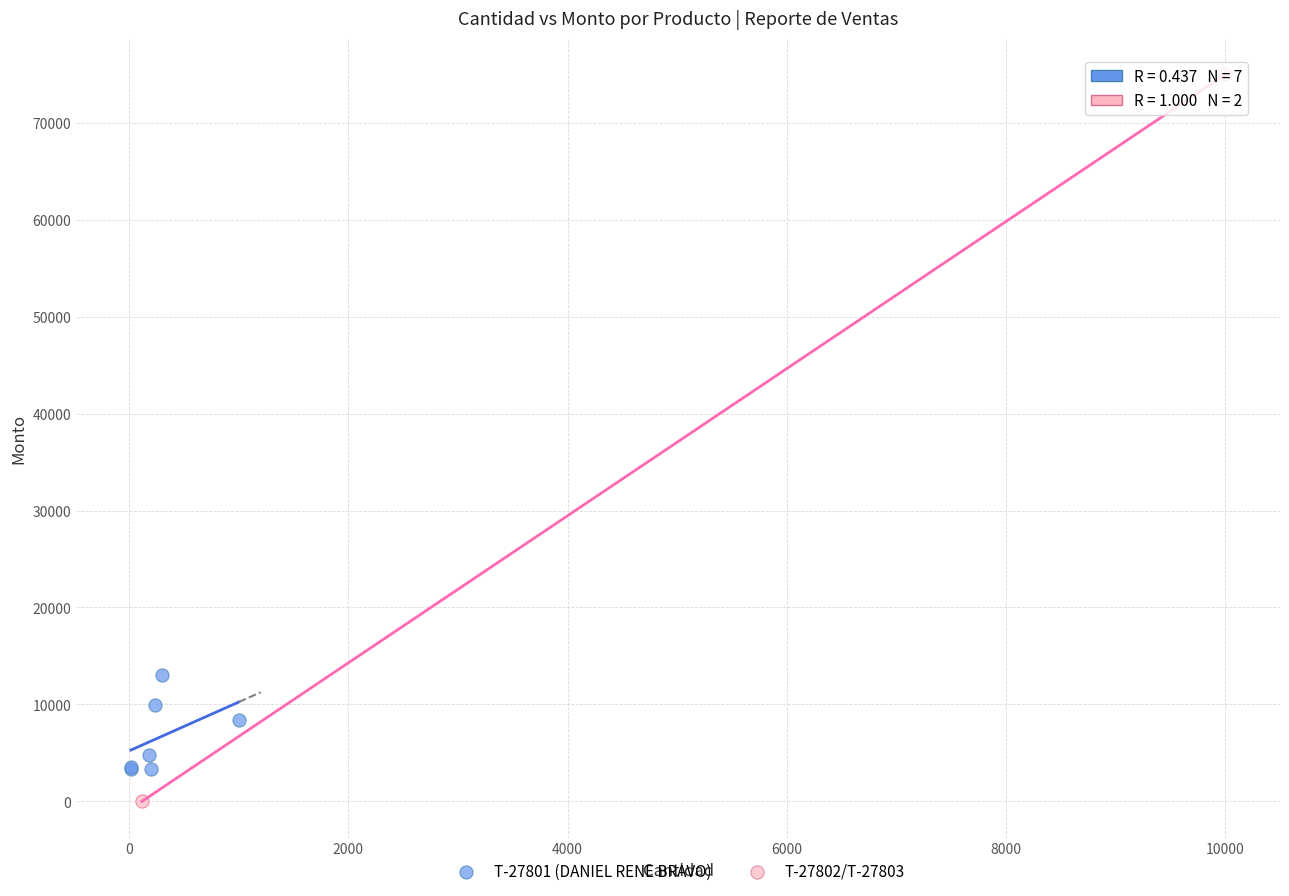

Which series contains the lowest Y value?

T-27802/T-27803